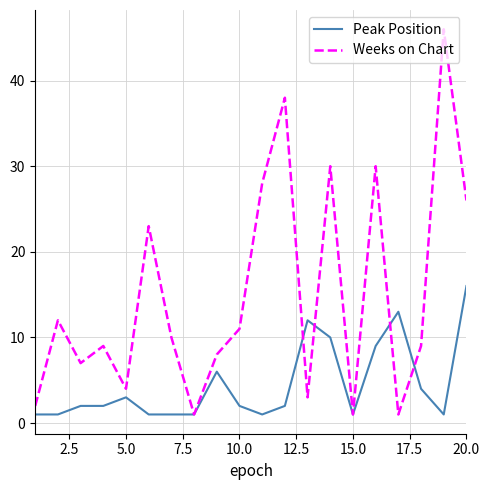

Which series has the largest range (max minus min)?

Weeks on Chart